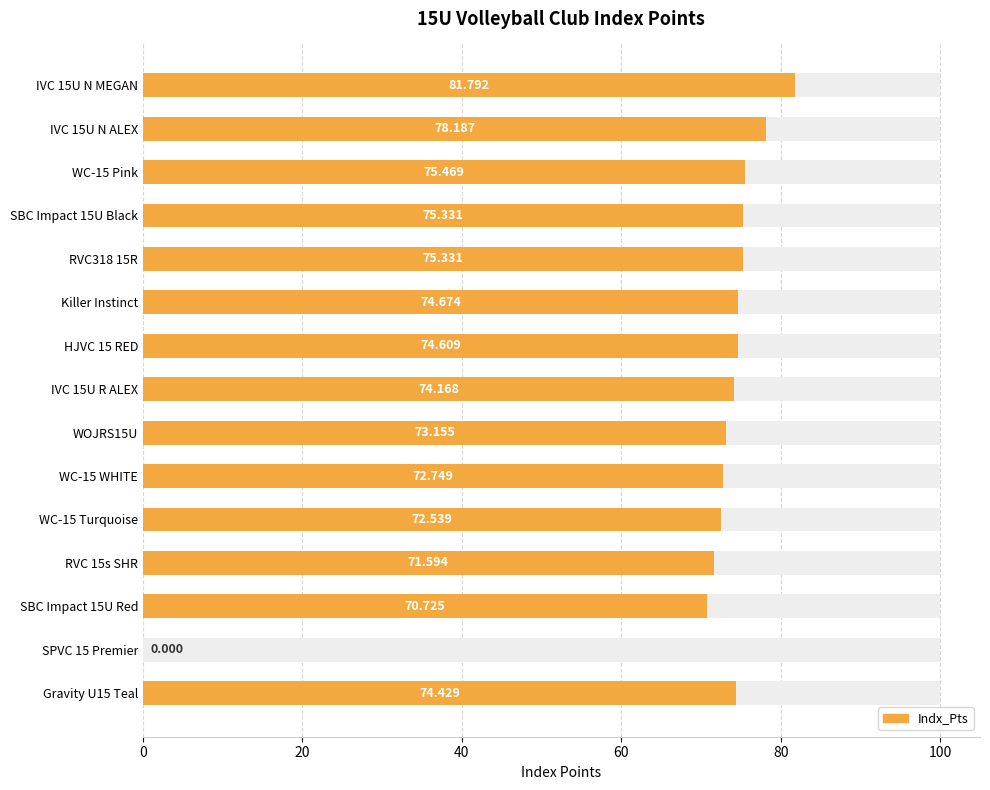

How many series are shown in this chart?

1